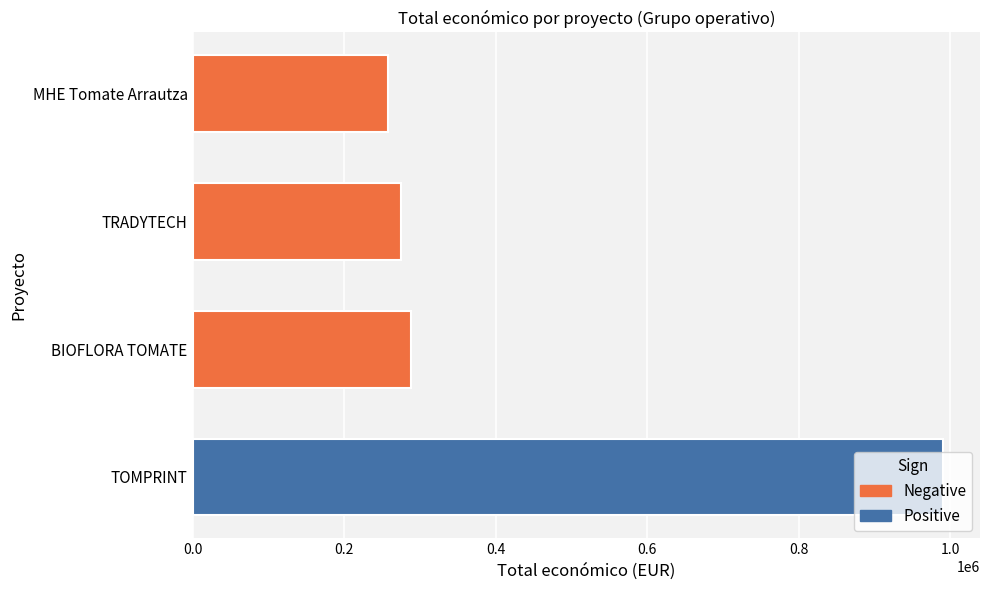

Rank the categories by value from lowest to highest.

MHE Tomate Arrautza, TRADYTECH, BIOFLORA TOMATE, TOMPRINT